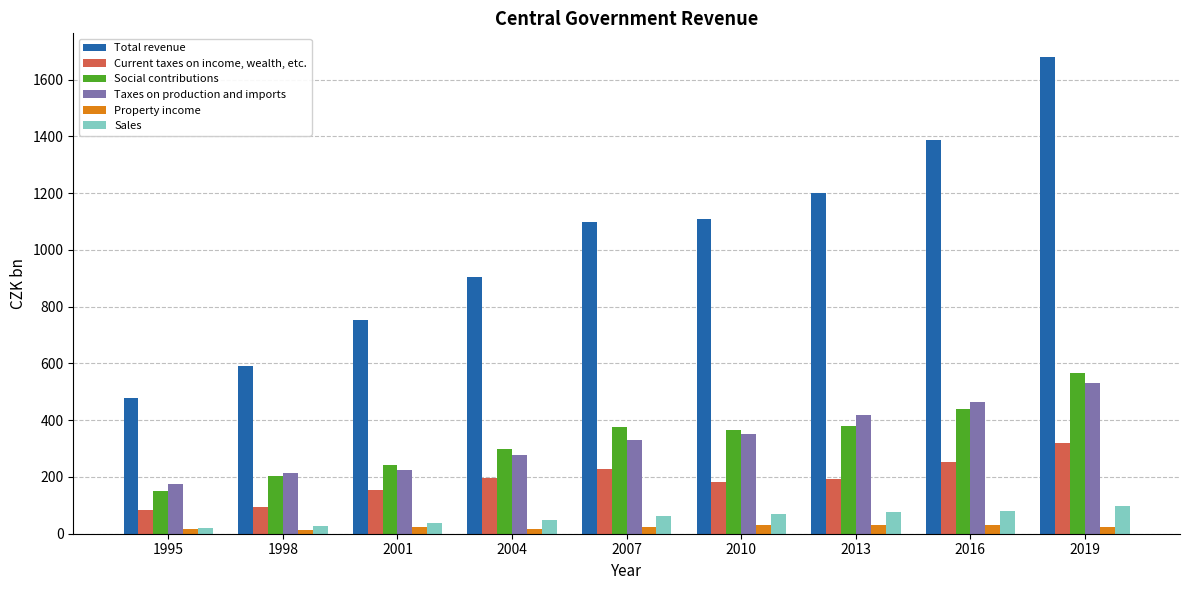

Count the number of categories in the chart.

9